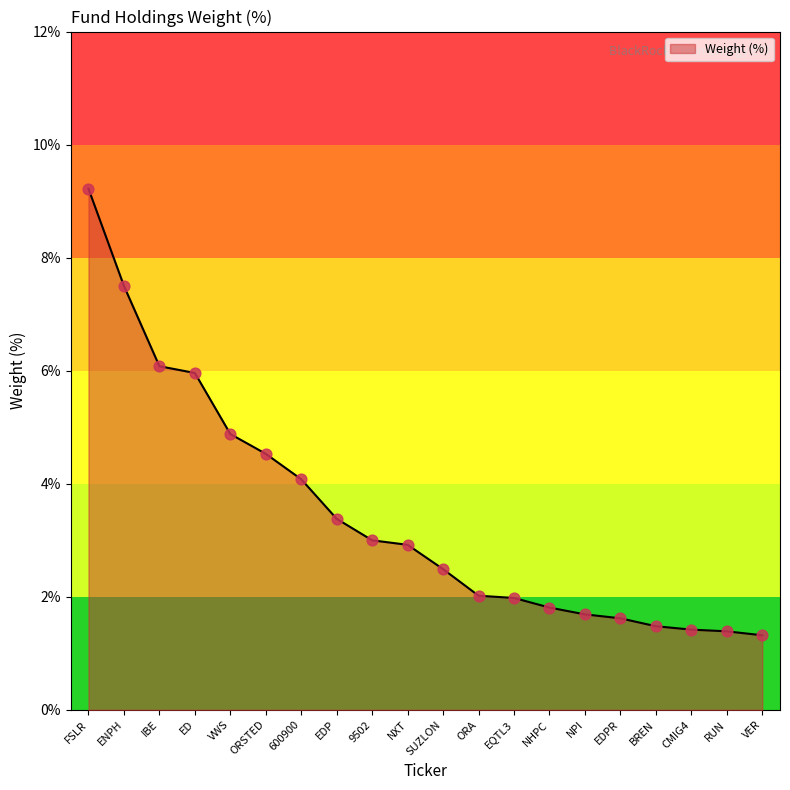

Approximately how many times larger is the value at ENPH compared to VER?

5.7